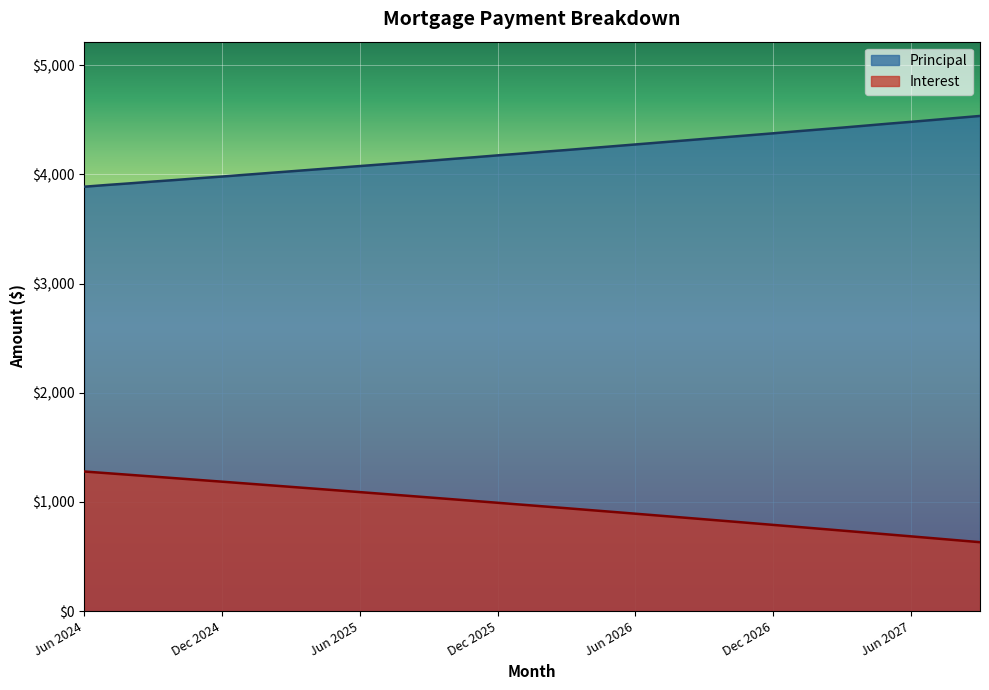

List the labels in order of Principal value, largest first.

Sep 2027, Aug 2027, Jul 2027, Jun 2027, May 2027, Apr 2027, Mar 2027, Feb 2027, Jan 2027, Dec 2026, Nov 2026, Oct 2026, Sep 2026, Aug 2026, Jul 2026, Jun 2026, May 2026, Apr 2026, Mar 2026, Feb 2026, Jan 2026, Dec 2025, Nov 2025, Oct 2025, Sep 2025, Aug 2025, Jul 2025, Jun 2025, May 2025, Apr 2025, Mar 2025, Feb 2025, Jan 2025, Dec 2024, Nov 2024, Oct 2024, Sep 2024, Aug 2024, Jul 2024, Jun 2024